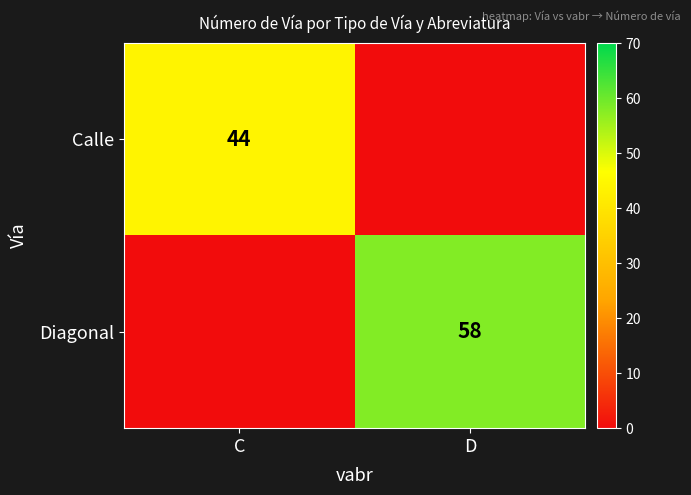

Which has a higher value, C or D?

C